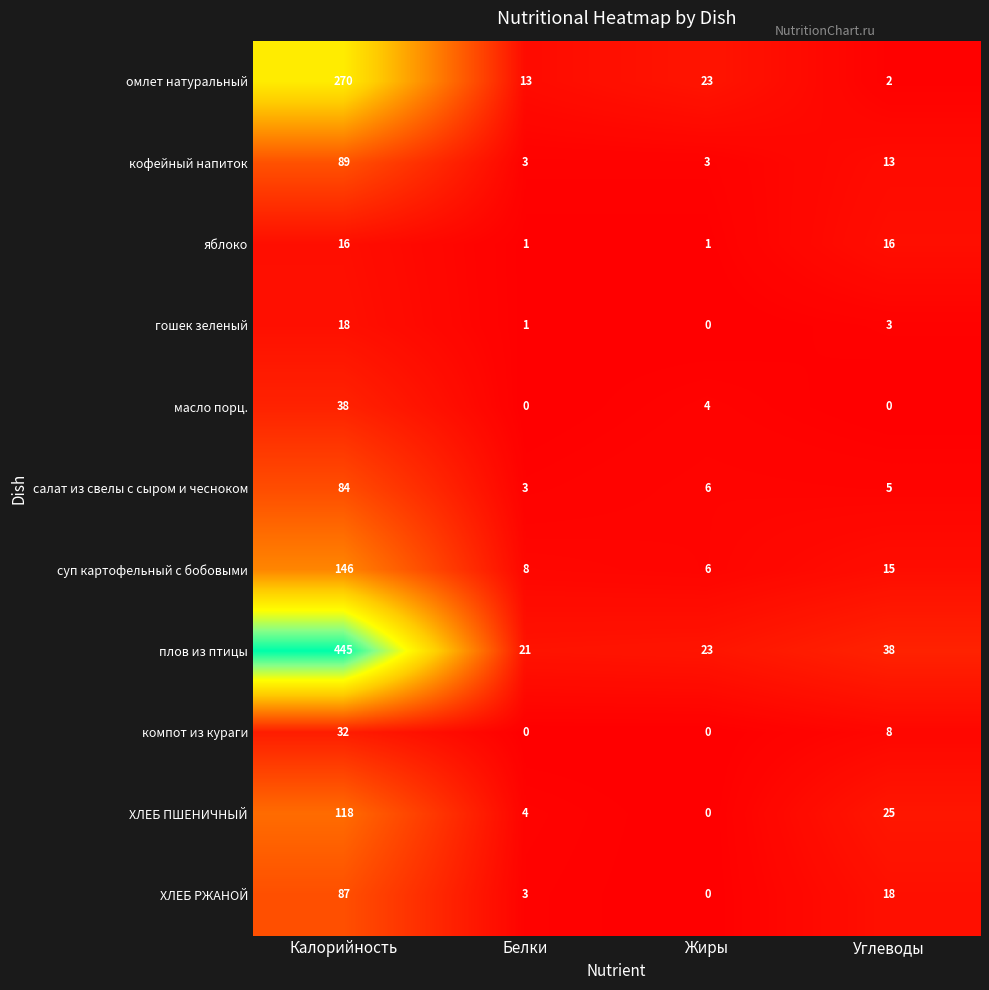

At Калорийность, list the series in order from largest to smallest.

плов из птицы, омлет натуральный, суп картофельный с бобовыми, ХЛЕБ ПШЕНИЧНЫЙ, кофейный напиток, ХЛЕБ РЖАНОЙ, салат из свелы с сыром и чесноком, масло порц., компот из кураги, гошек зеленый, яблоко